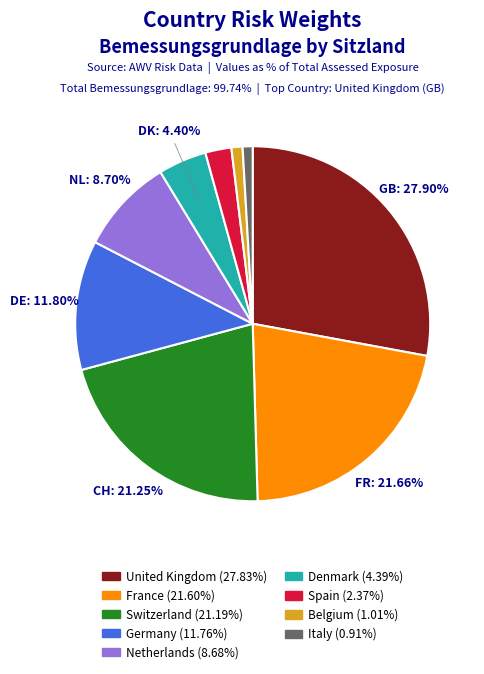

To the nearest percent, what is the average slice percentage?

11%